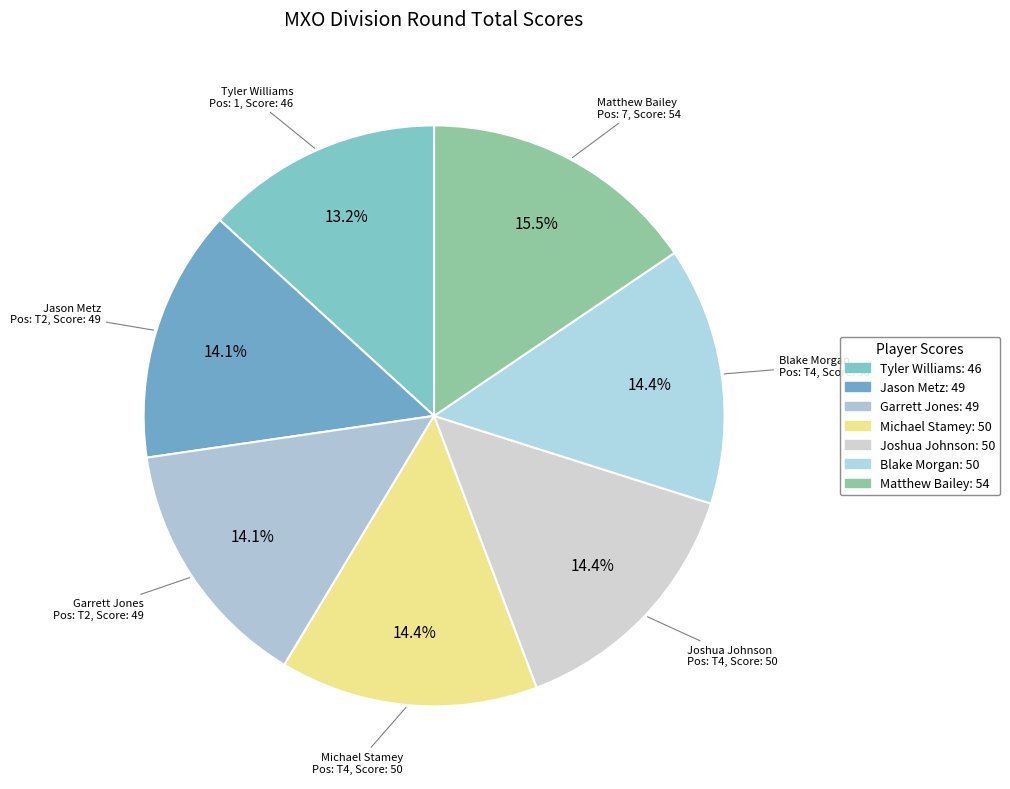

Approximately how many times larger is the value at Blake Morgan compared to Tyler Williams?

1.1